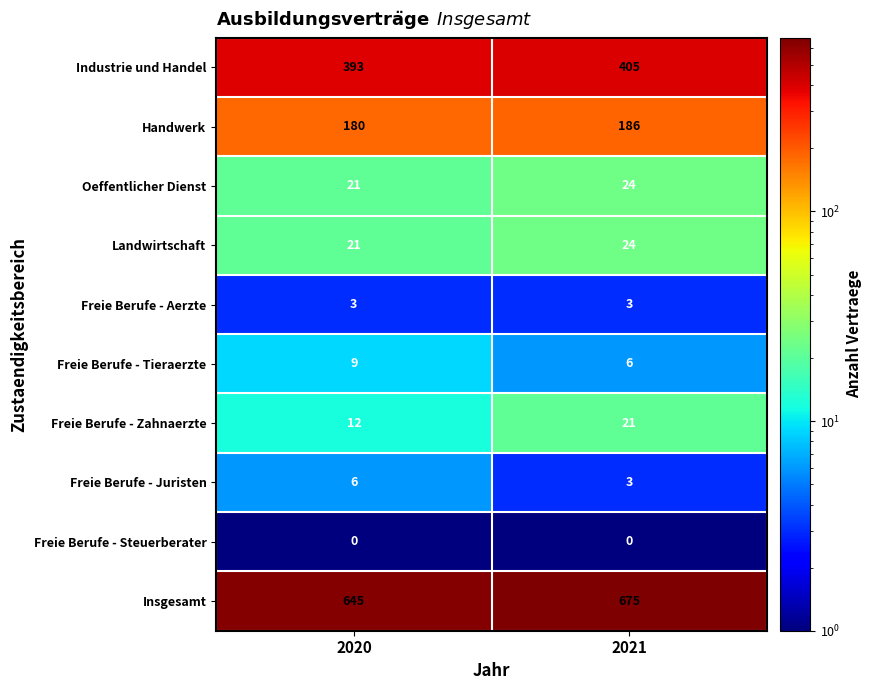

List the labels in order of Freie Berufe - Tieraerzte value, largest first.

2020, 2021